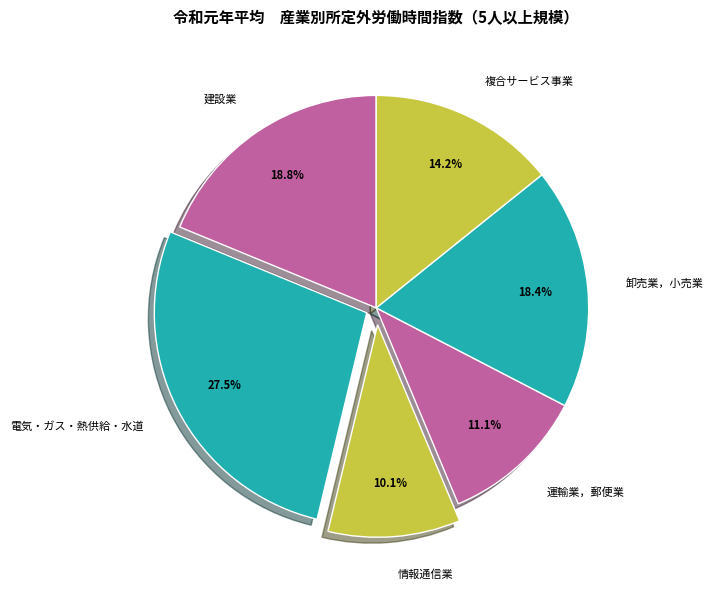

Does any single category account for the majority?

No